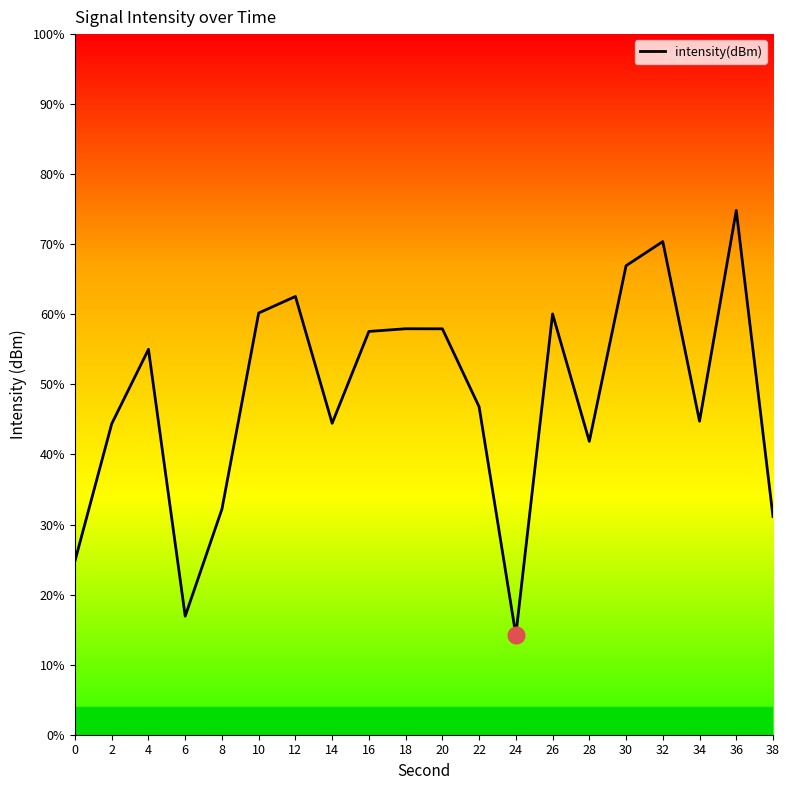

Reading left to right, extract all data points from this chart.

-141.3	-134.5	-130.7	-144.1	-138.7	-128.9	-128.1	-134.4	-129.9	-129.7	-129.7	-133.6	-145.0	-129.0	-135.3	-126.6	-125.4	-134.3	-123.8	-139.1